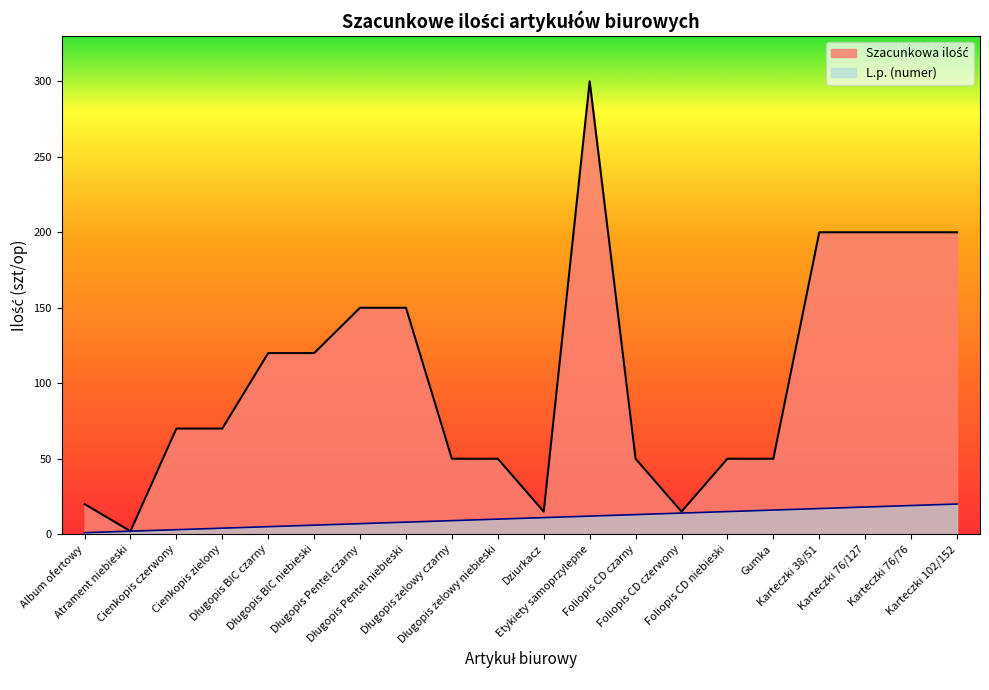

Which series has the largest total across all categories?

Szacunkowa ilość